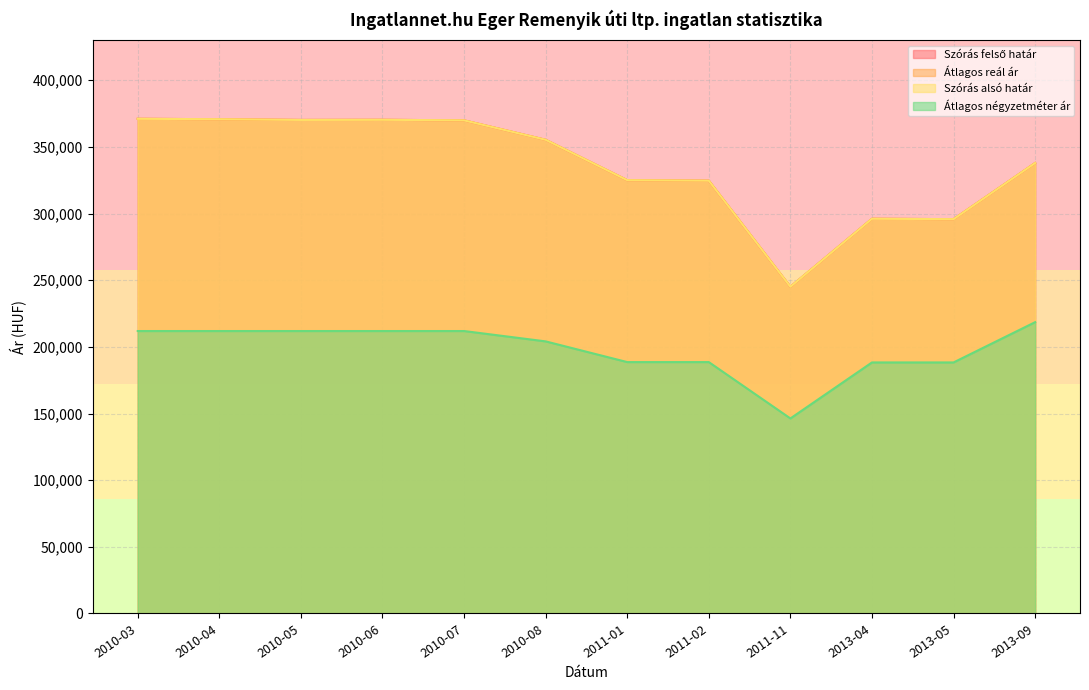

Where does the Szórás alsó határ series first go above 355318?

2010-03